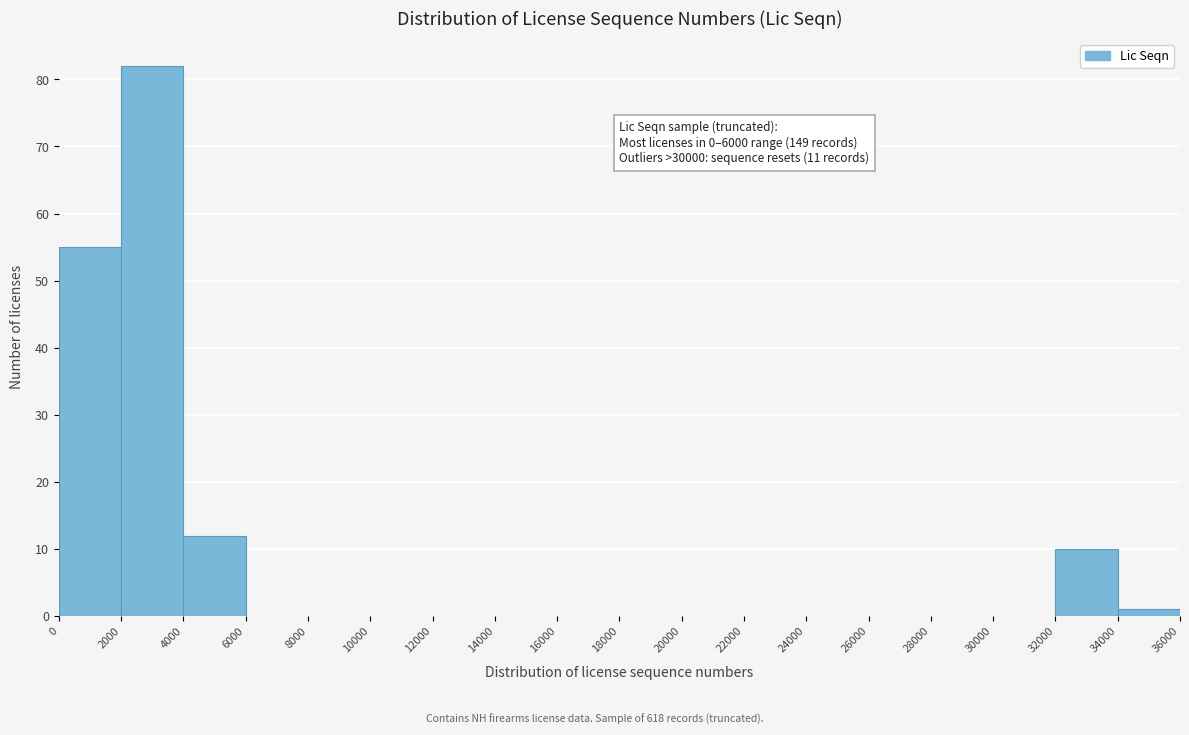

Which range on the x-axis has the tallest bar?

2000 to 4000